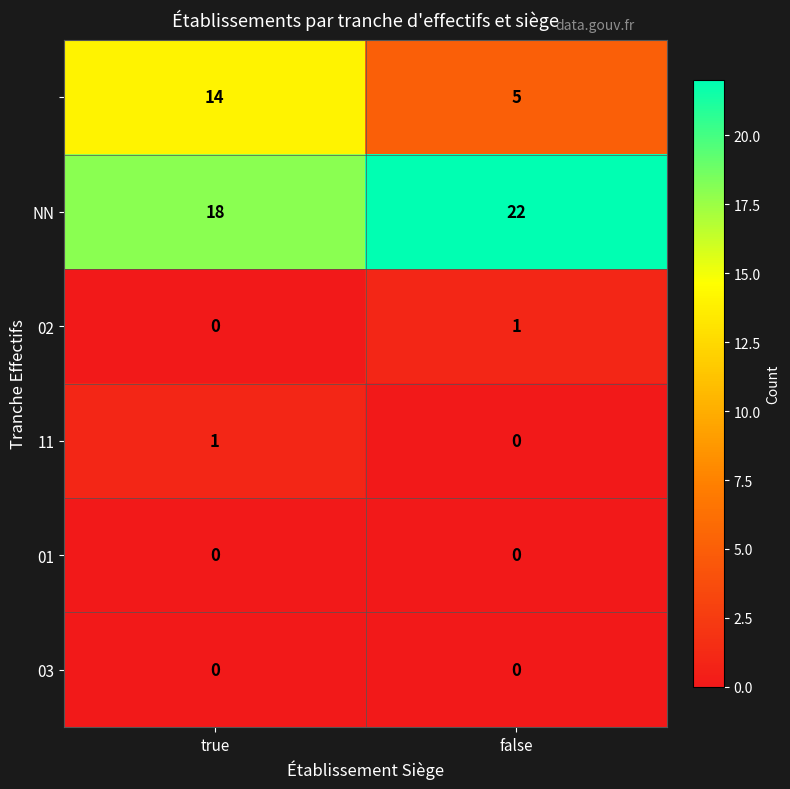

Which category has the highest value across all series?

false